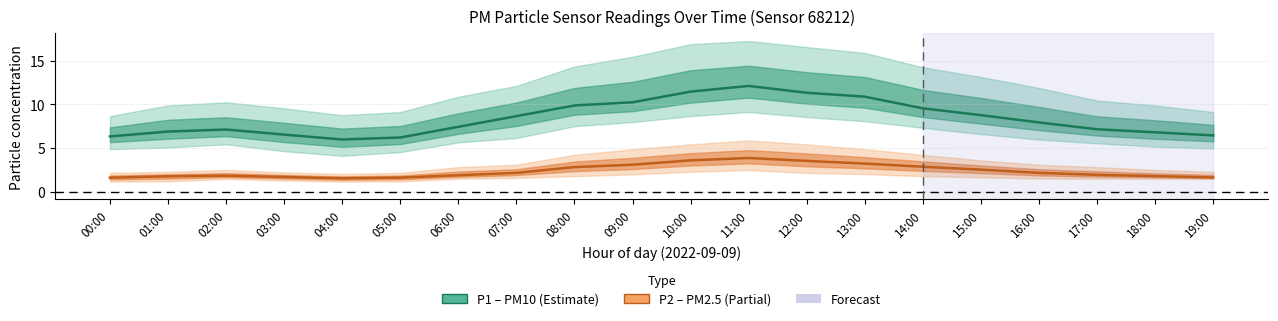

Reading right to left, what are all the values shown in this chart?

P1 (PM10): 6.5	6.8	7.2	7.9	8.8	9.5	10.9	11.3	12.1	11.4	10.2	9.9	8.7	7.4	6.2	6.0	6.5	7.1	6.9	6.3
P2 (PM2.5): 1.6	1.8	1.9	2.2	2.5	2.9	3.2	3.5	3.9	3.6	3.1	2.8	2.2	1.9	1.6	1.6	1.7	1.9	1.8	1.6